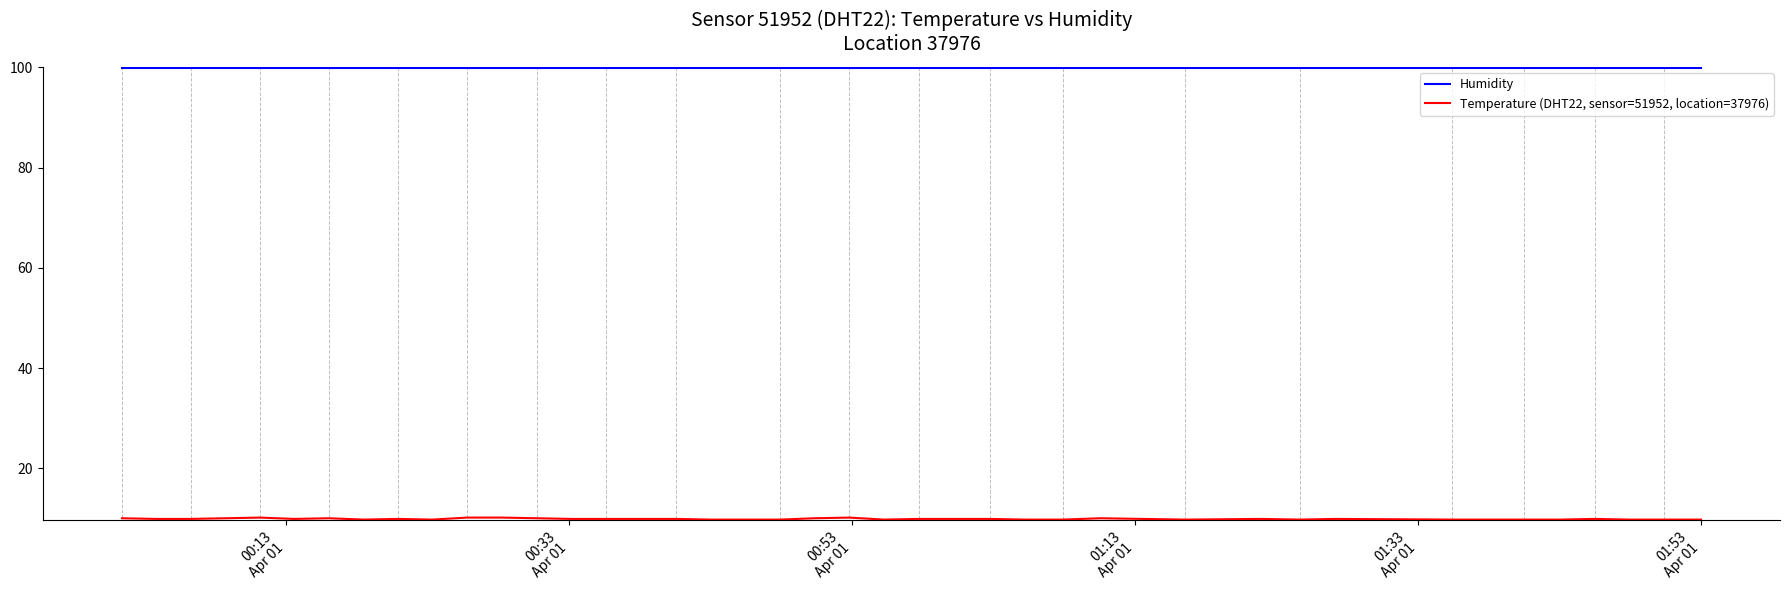

What is the maximum value for Humidity?

99.8